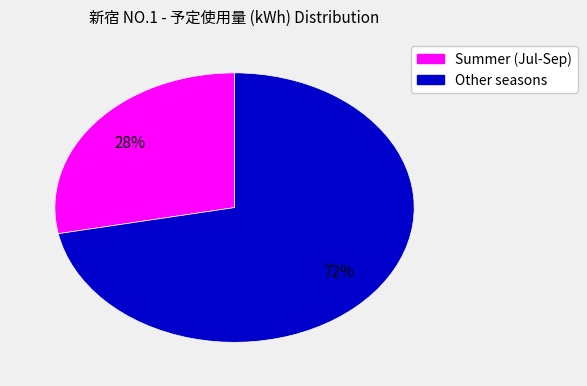

To the nearest percent, what is the average slice percentage?

50%